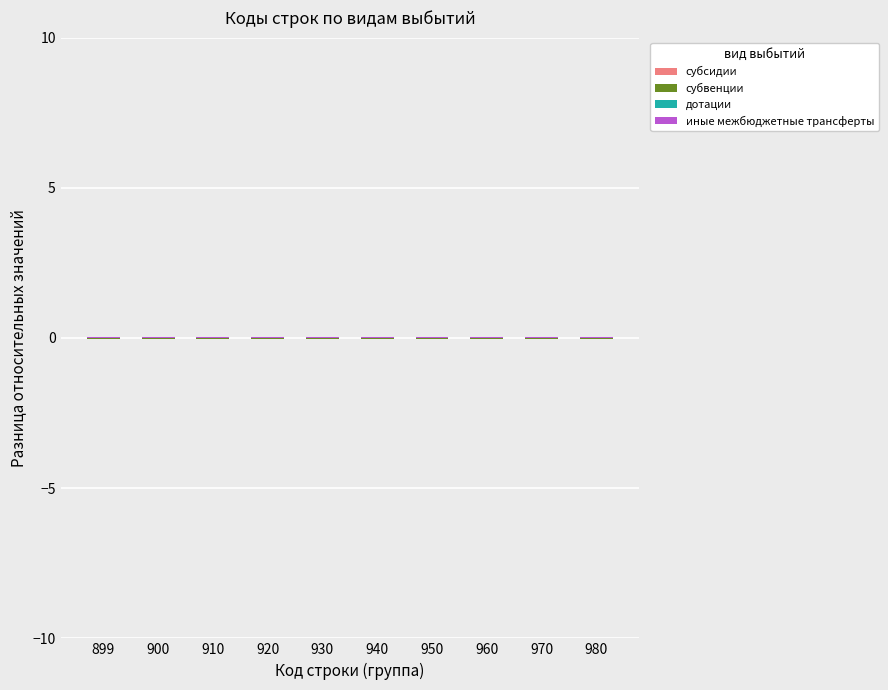

Count the дотации values in the range 0 to 1.

10